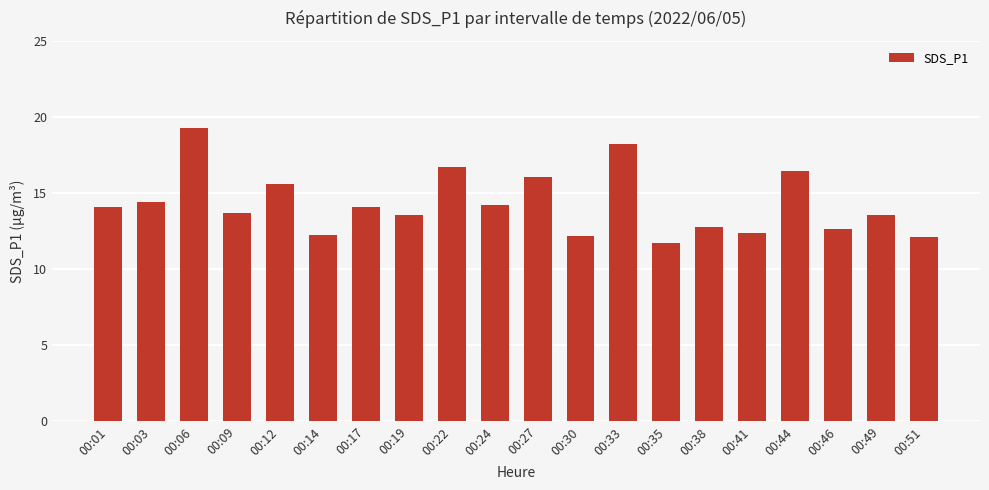

How many bars are there in total?

20